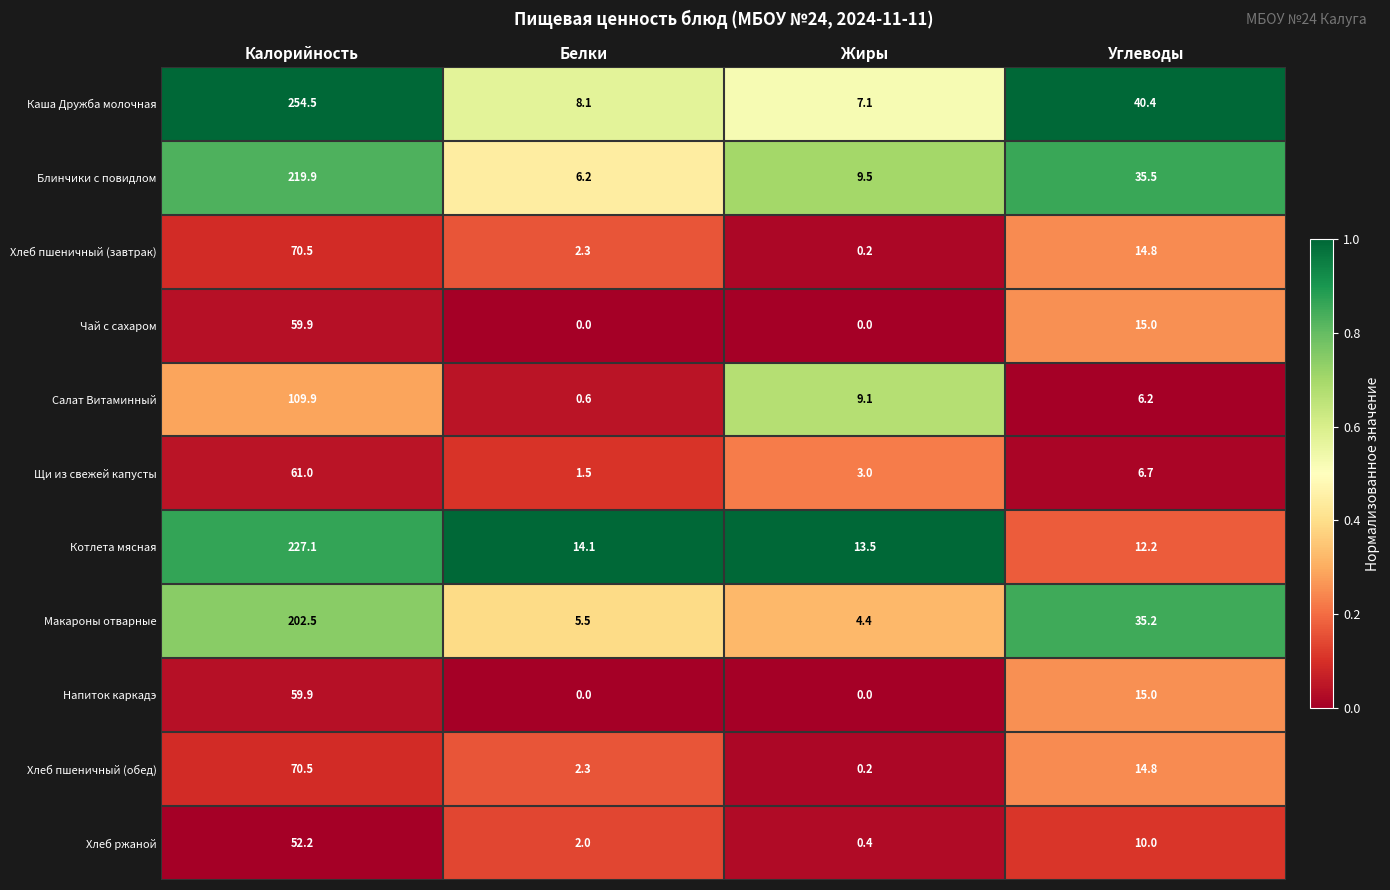

Rank the categories by Хлеб ржаной value from highest to lowest.

Калорийность, Углеводы, Белки, Жиры